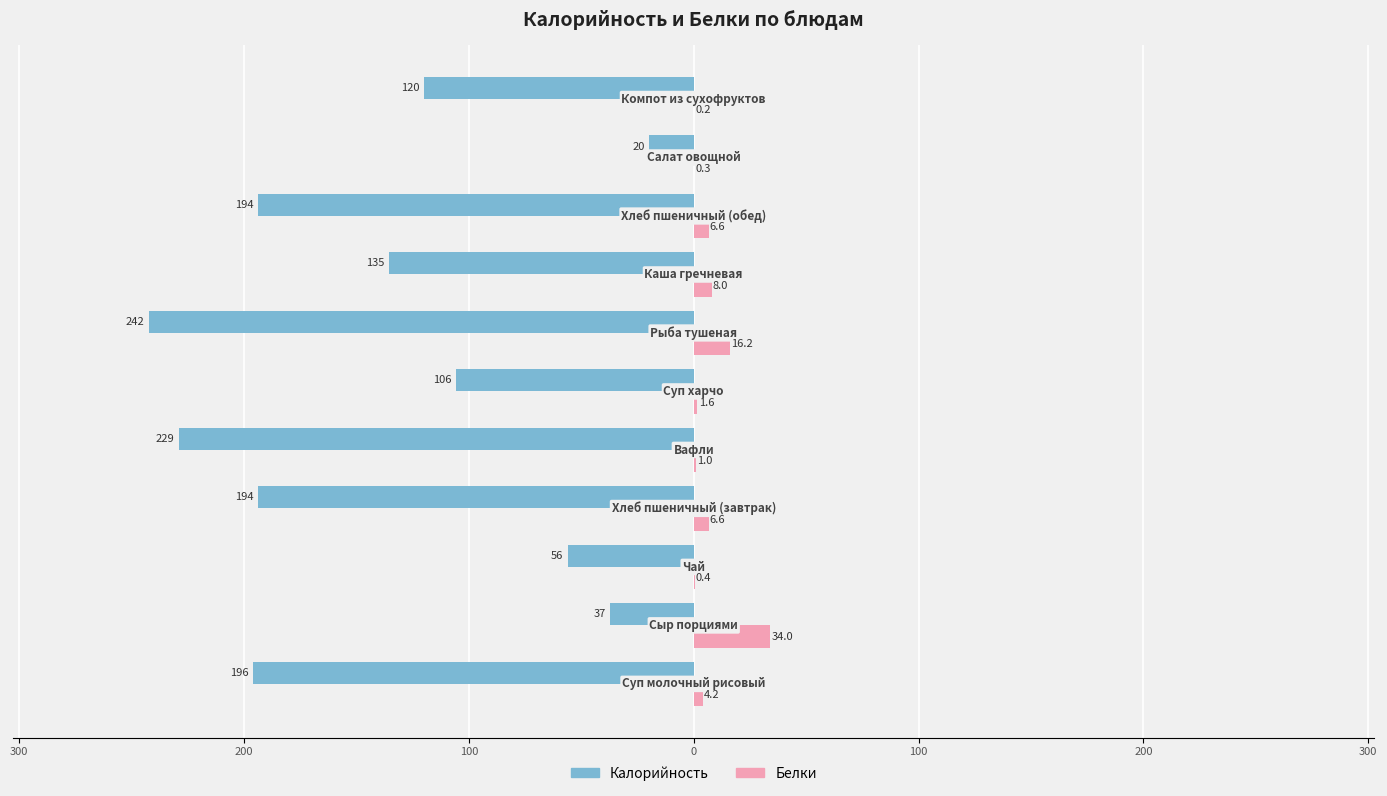

What are all the series names shown in the legend?

Калорийность, Белки